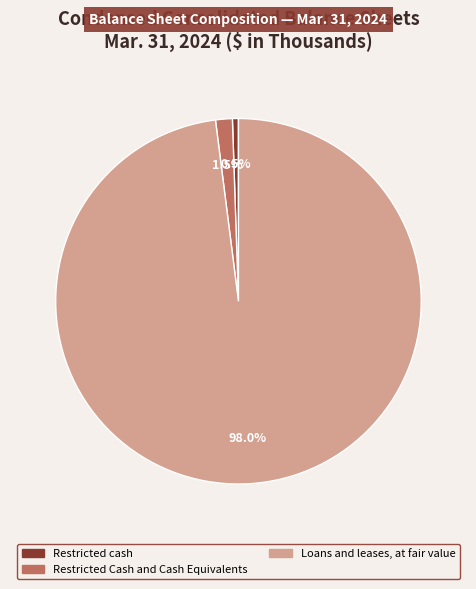

Rank the categories by value from lowest to highest.

Restricted cash, Restricted Cash and Cash Equivalents, Loans and leases, at fair value